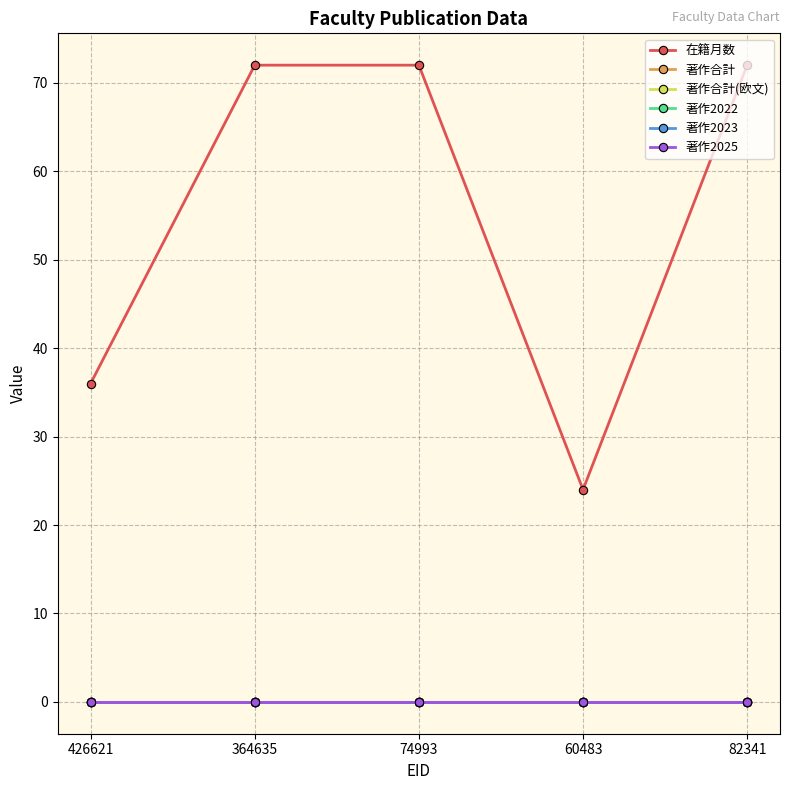

At which category is the sum across all series the highest?

364635